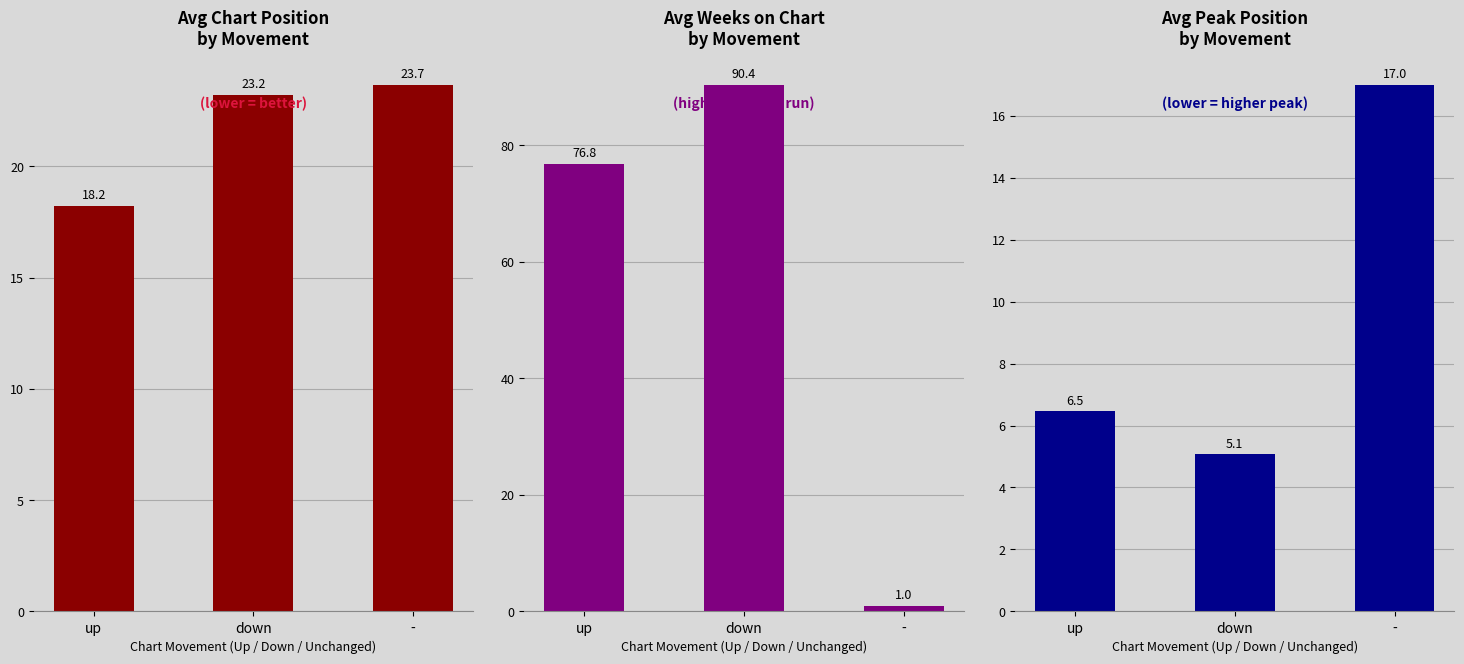

The value of Avg Peak Position at down is 1.3. True or false?

False